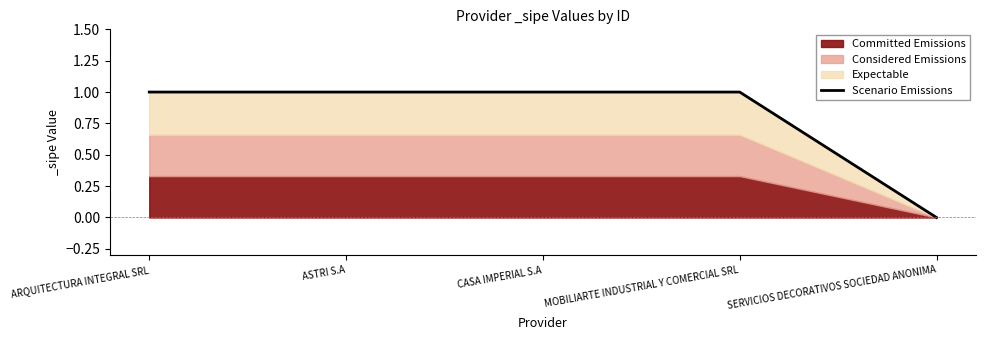

What is the difference between the maximum and minimum values?

1